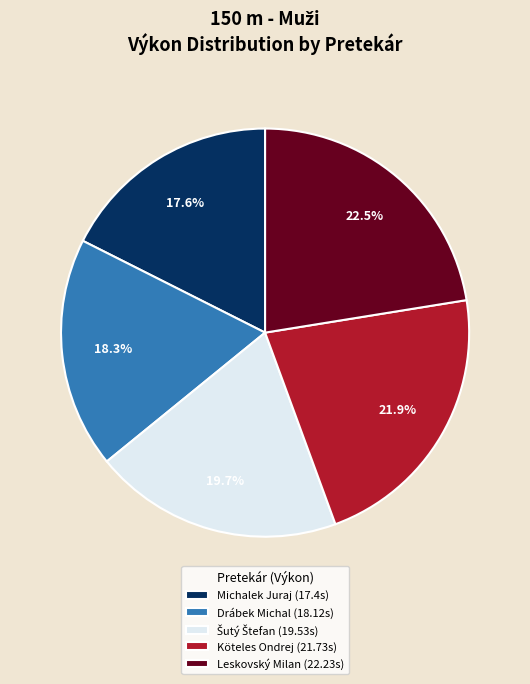

To the nearest percent, what is the combined percentage of Michalek Juraj and Drábek Michal?

36%